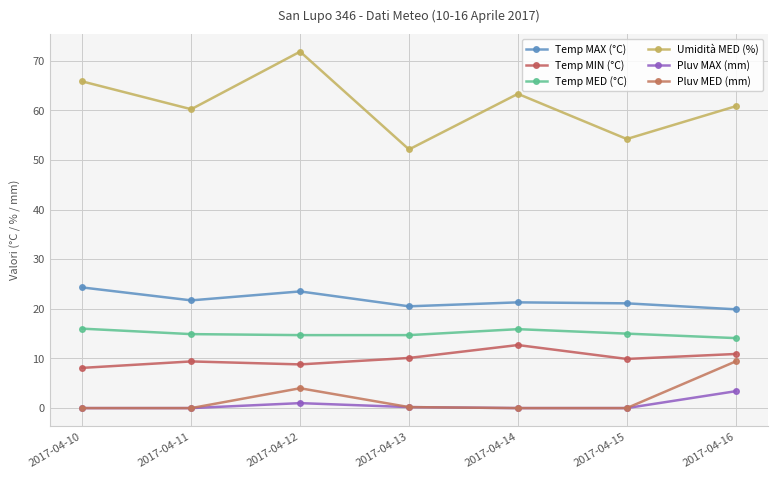

True or false: Temp MAX (°C) and Temp MED (°C) intersect in this chart.

False